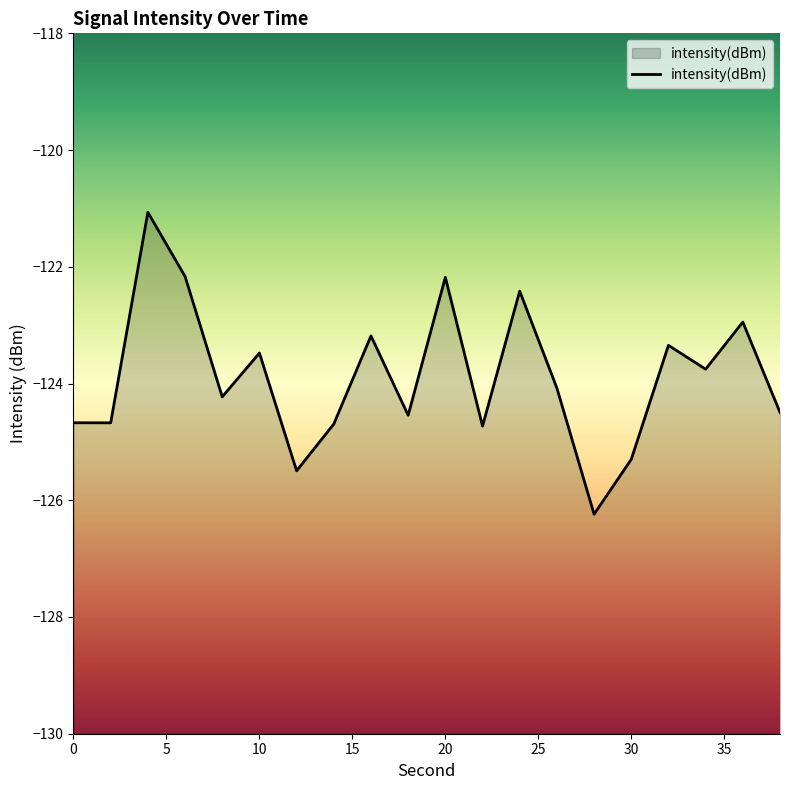

How many values exceed -124?

9